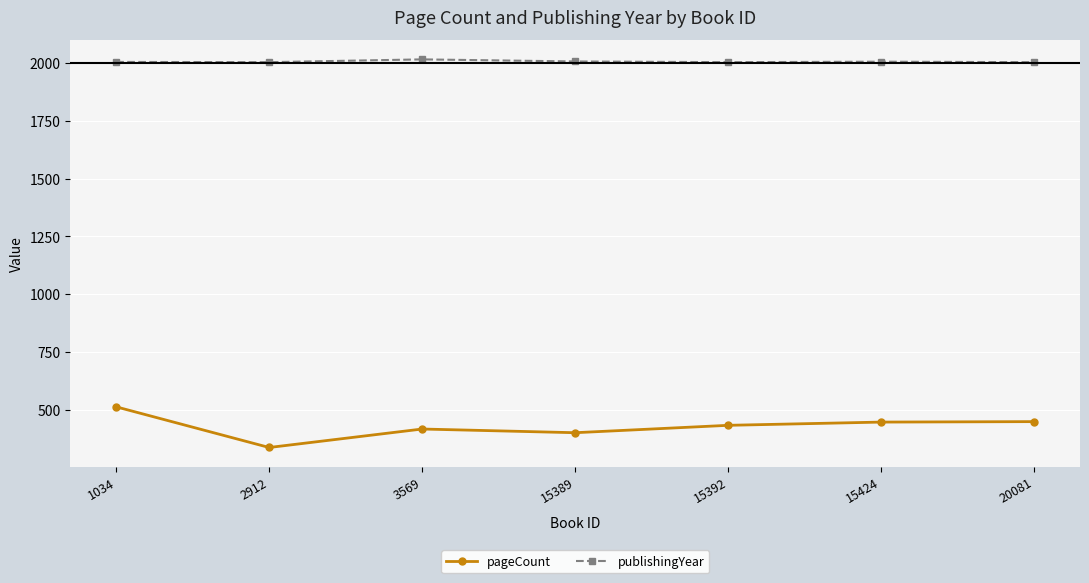

Count the number of data series in this chart.

2